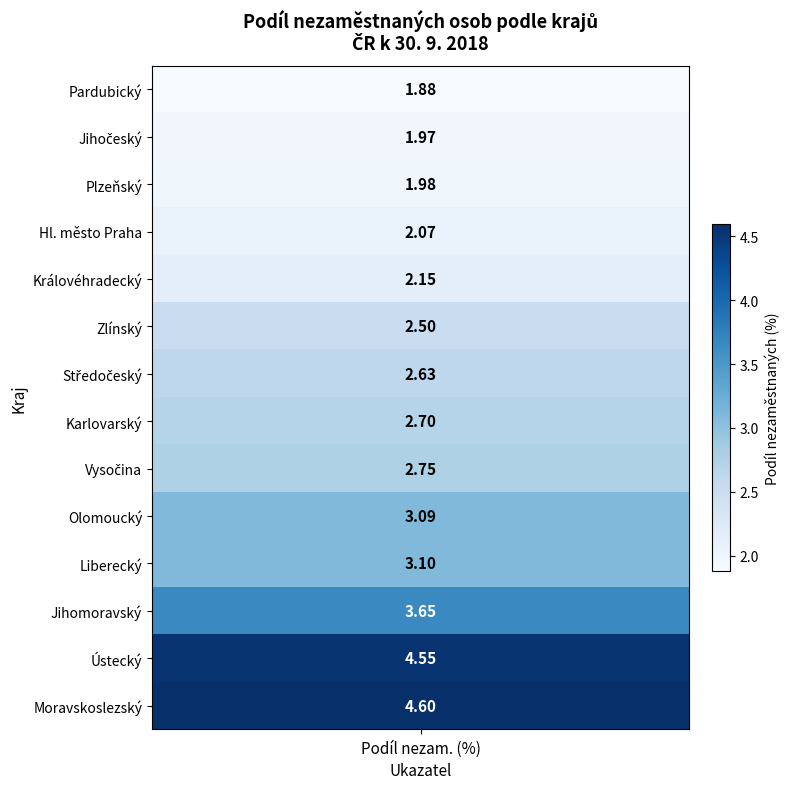

True or false: Královéhradecký has a value of 3.8 at 4.

False